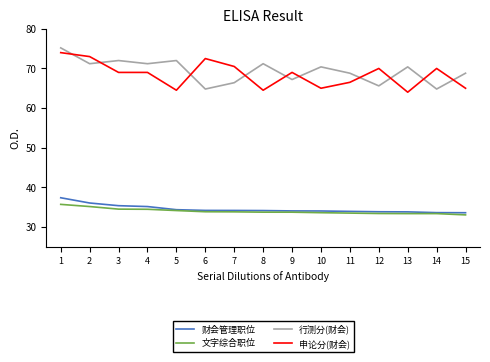

How many lines are shown in the chart?

4